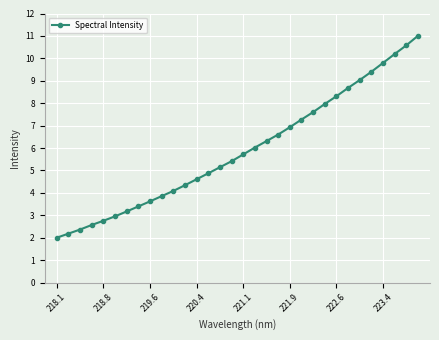

What is the greatest value displayed?

11.0